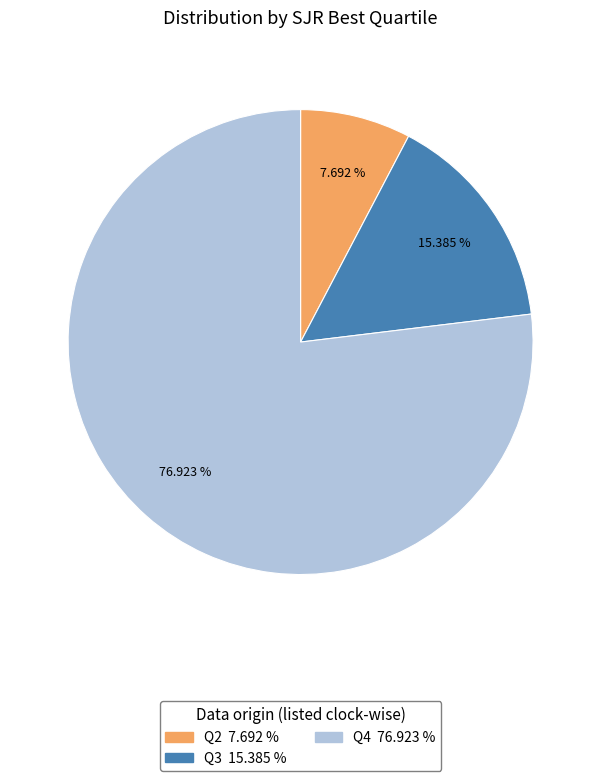

Which category accounts for the majority?

Q4